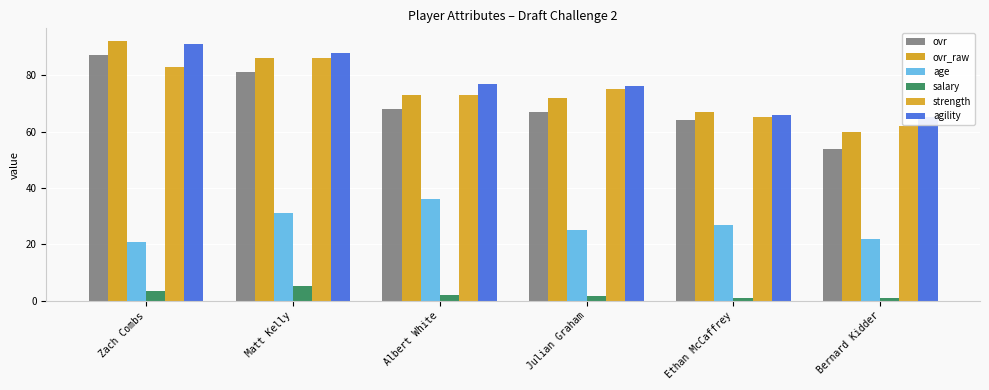

What is the total value across all series at Julian Graham?

316.8